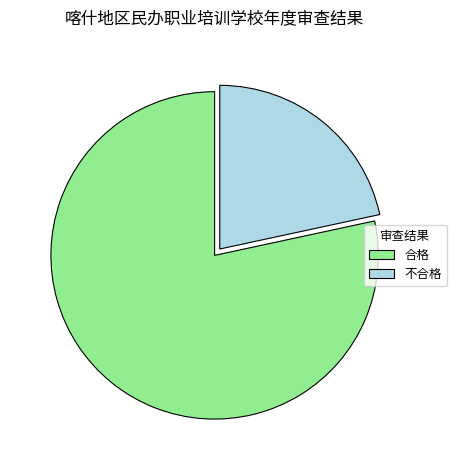

Does 合格 account for over 50% of the chart?

Yes